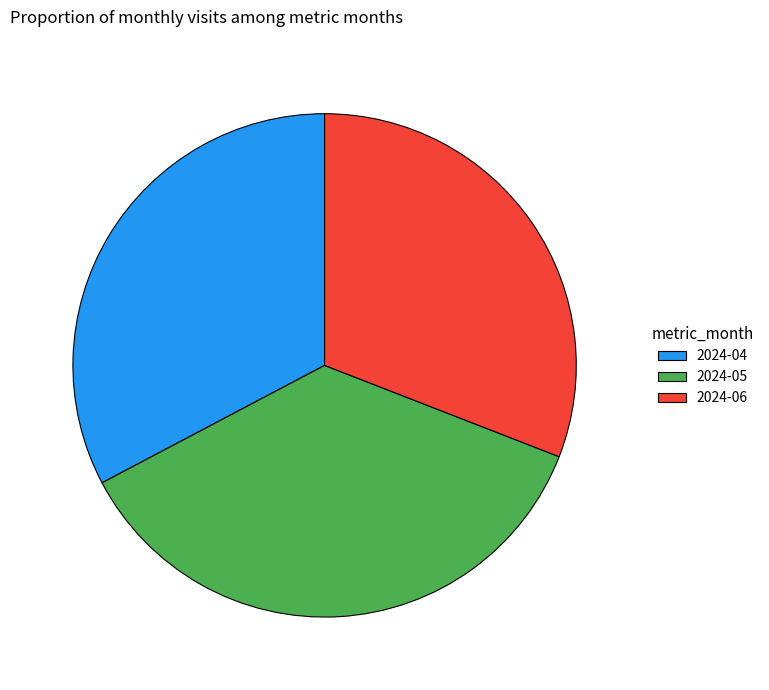

Is the sum of 2024-06 and 2024-04 greater than half?

Yes